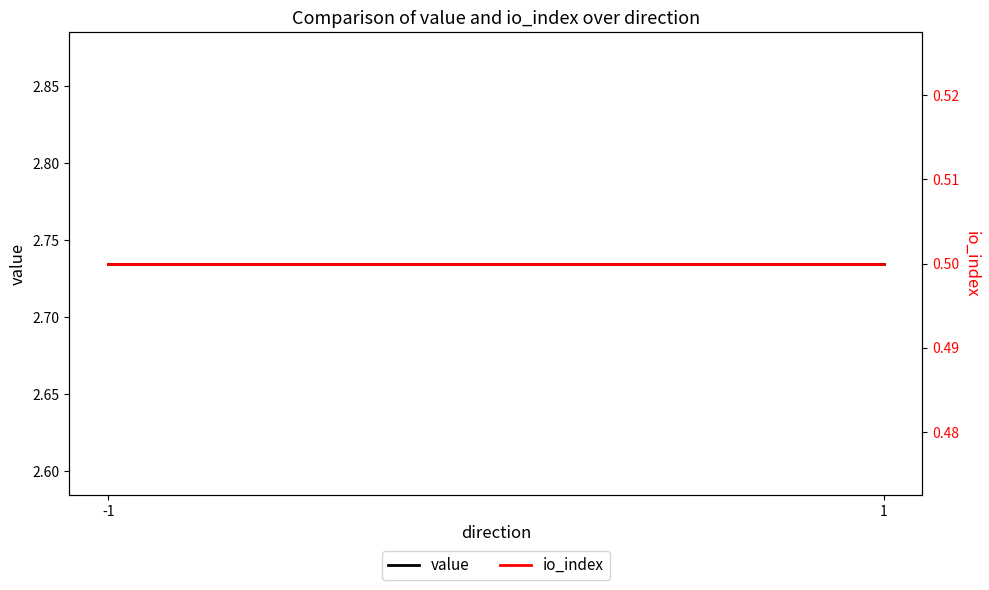

True or false: io_index has a value of 0.5 at -1.

True